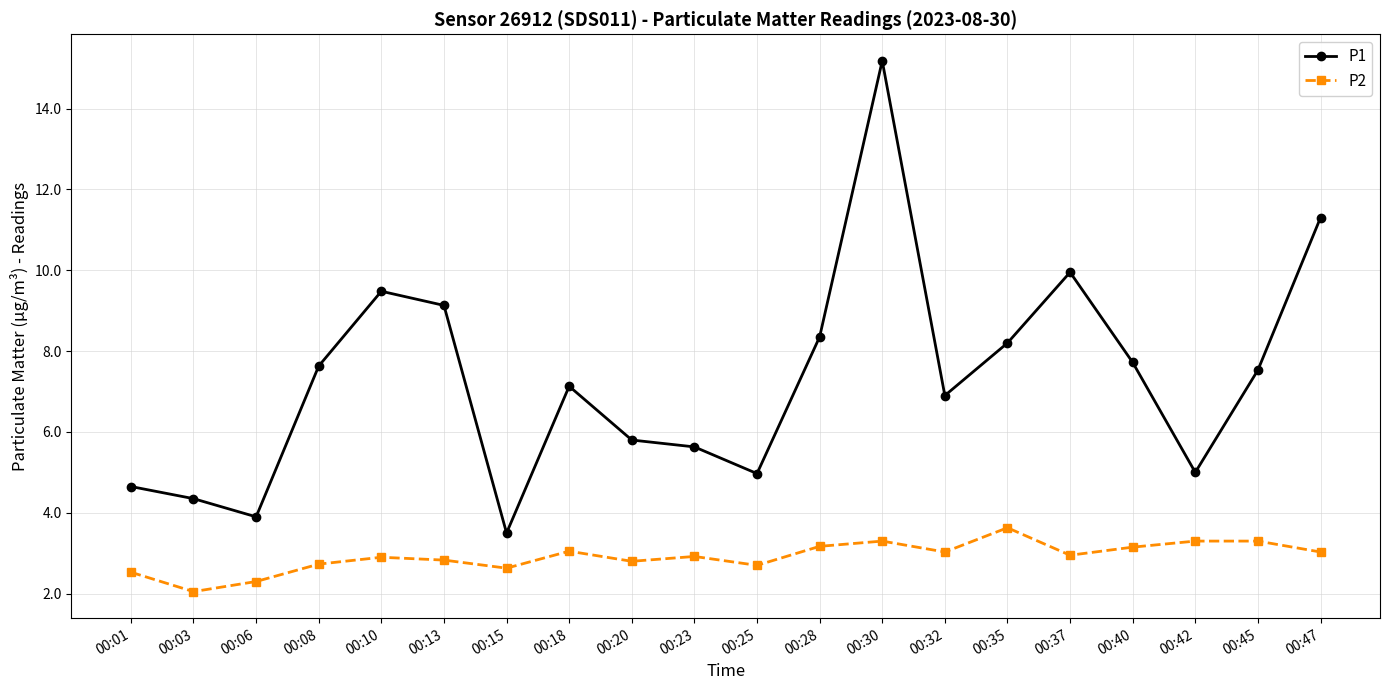

List the series in order of their overall mean, lowest first.

P2, P1